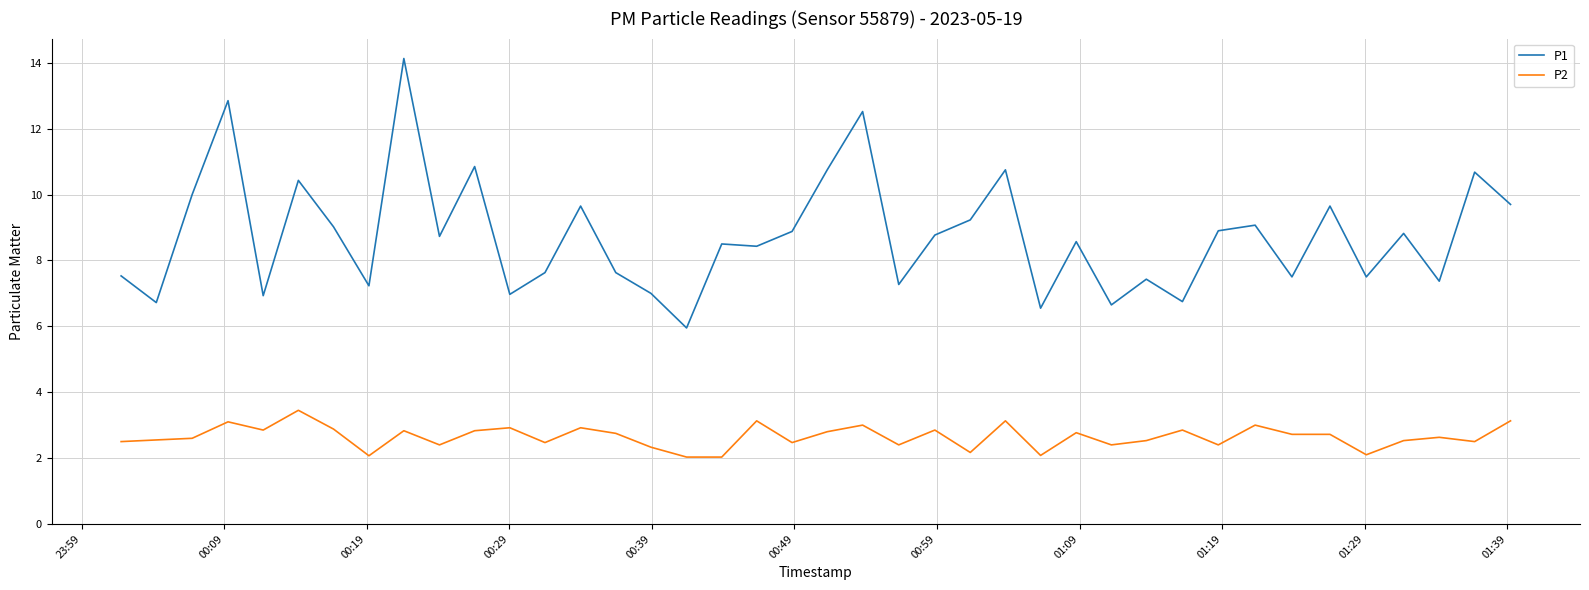

Rank the series by their average value, from highest to lowest.

P1, P2